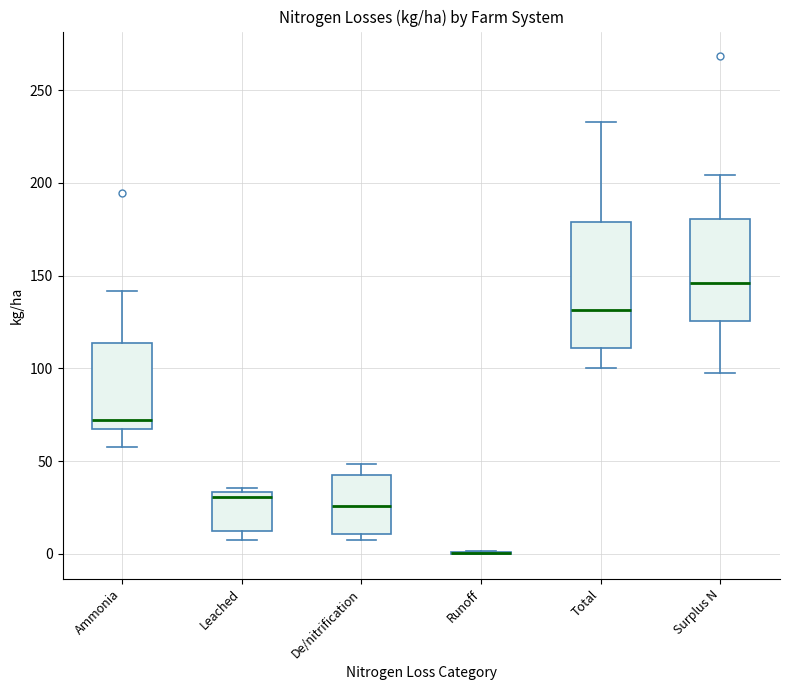

Comparing the boxes themselves (not the whiskers), which one is the tallest?

Total